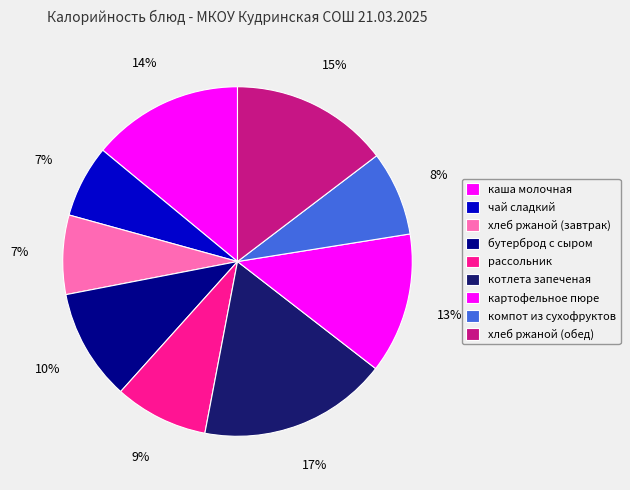

To the nearest percent, what is the difference between the чай сладкий and бутерброд с сыром slice percentages?

4%